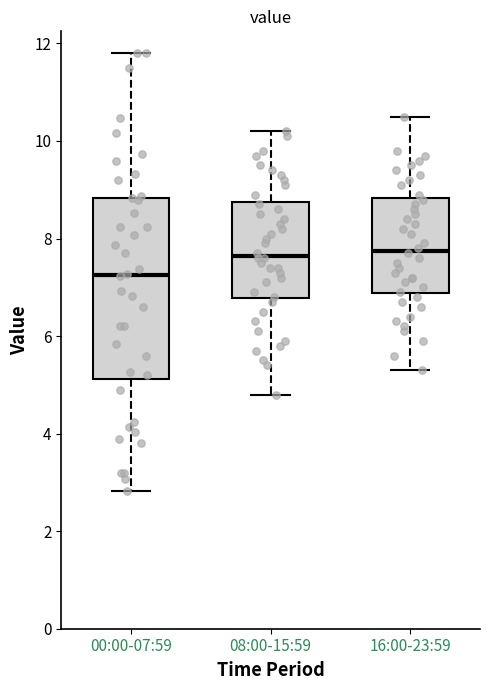

Which box's median line is the lowest?

00:00-07:59